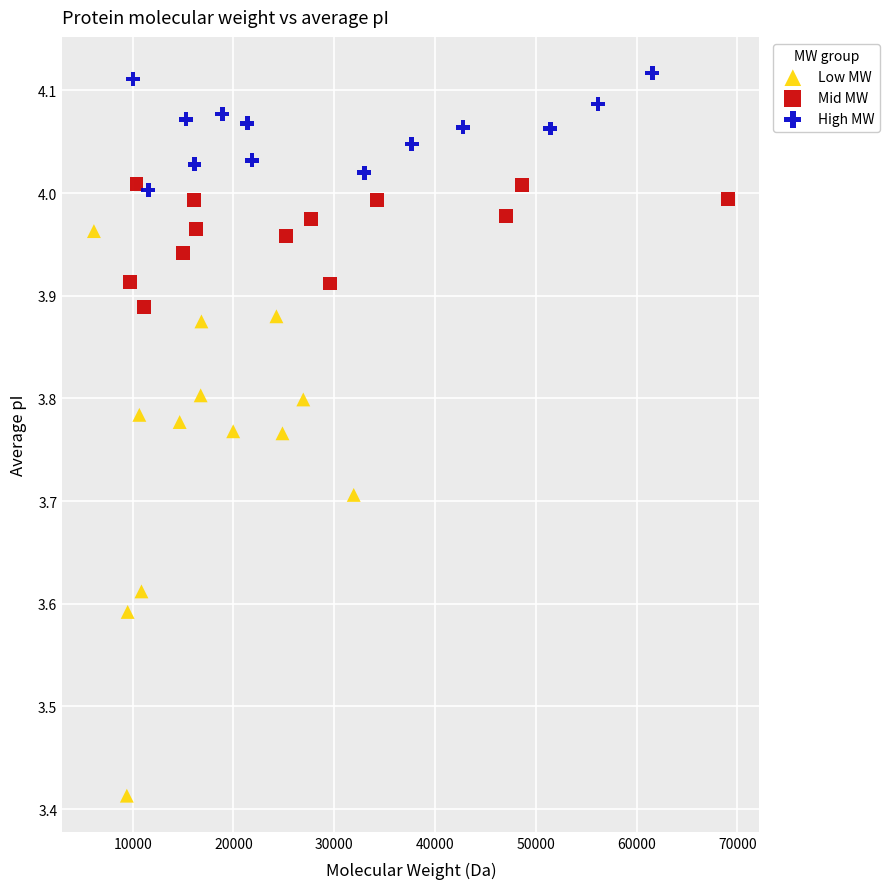

Which series has the widest spread of Y values?

Low MW